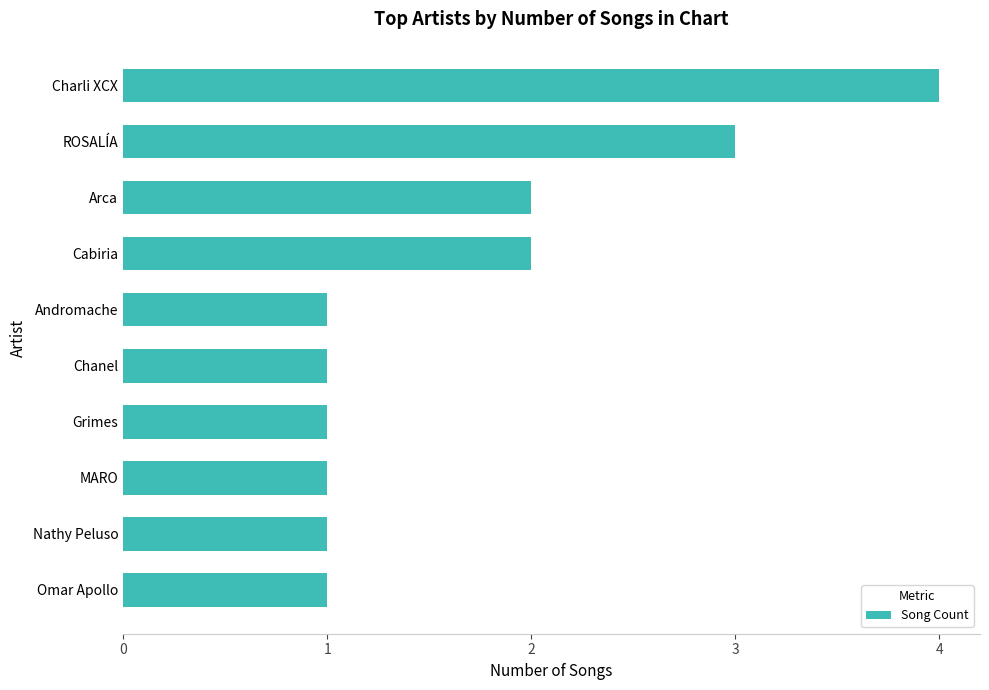

Reading bottom to top, extract all data points from this chart.

Omar Apollo=1	Nathy Peluso=1	MARO=1	Grimes=1	Chanel=1	Andromache=1	Cabiria=2	Arca=2	ROSALÍA=3	Charli XCX=4